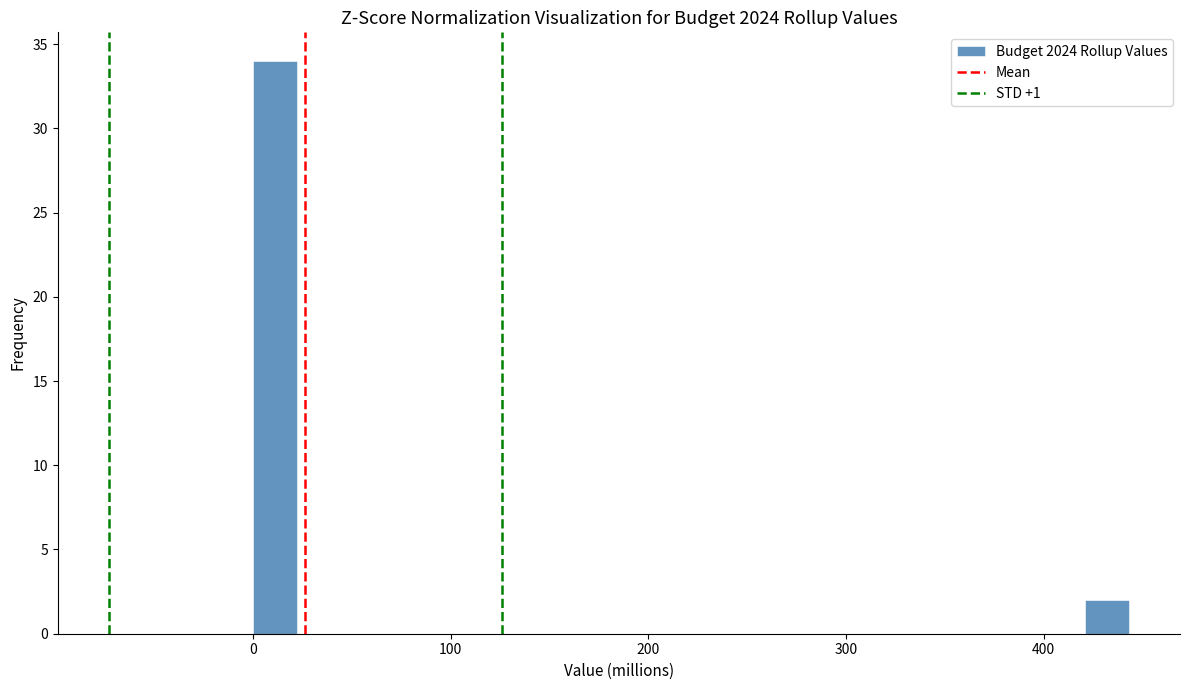

Around what value on the x-axis is the tallest bar? Give the approximate position of its centre, as read against the axis.

10